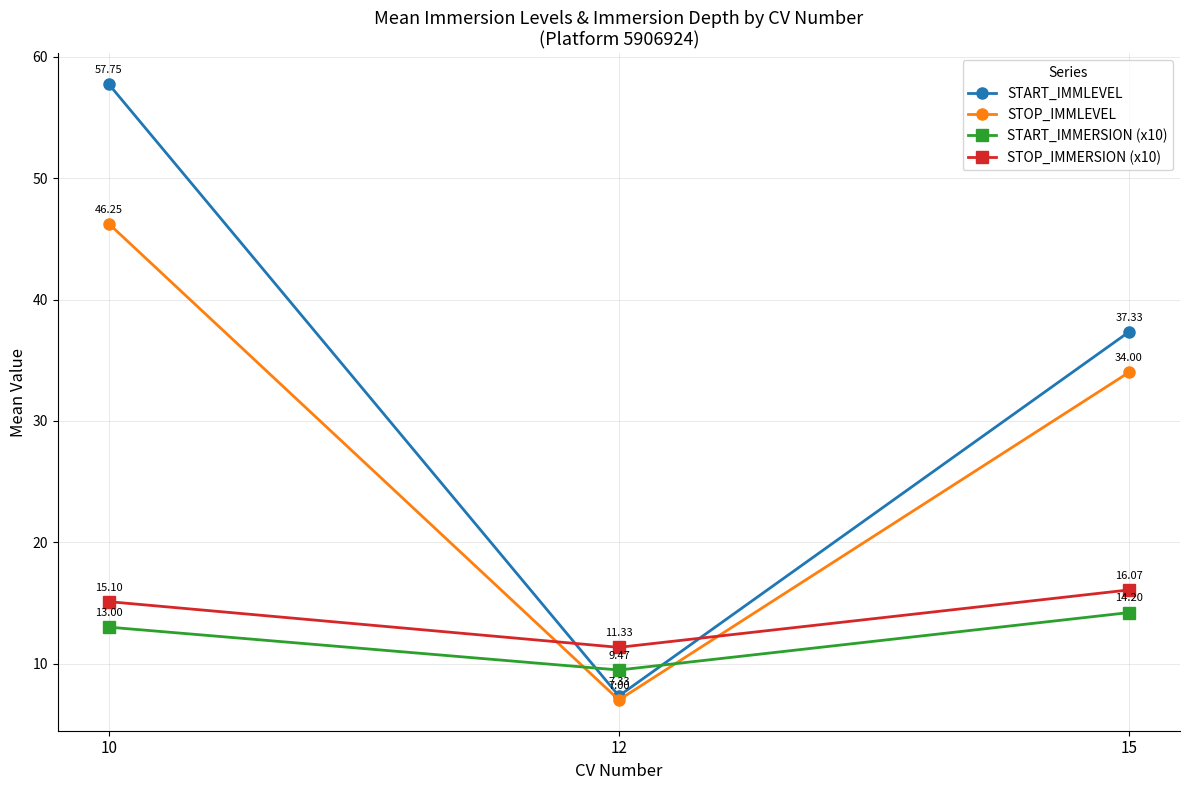

What is the lowest value of the START_IMMERSION (x10) series?

9.5